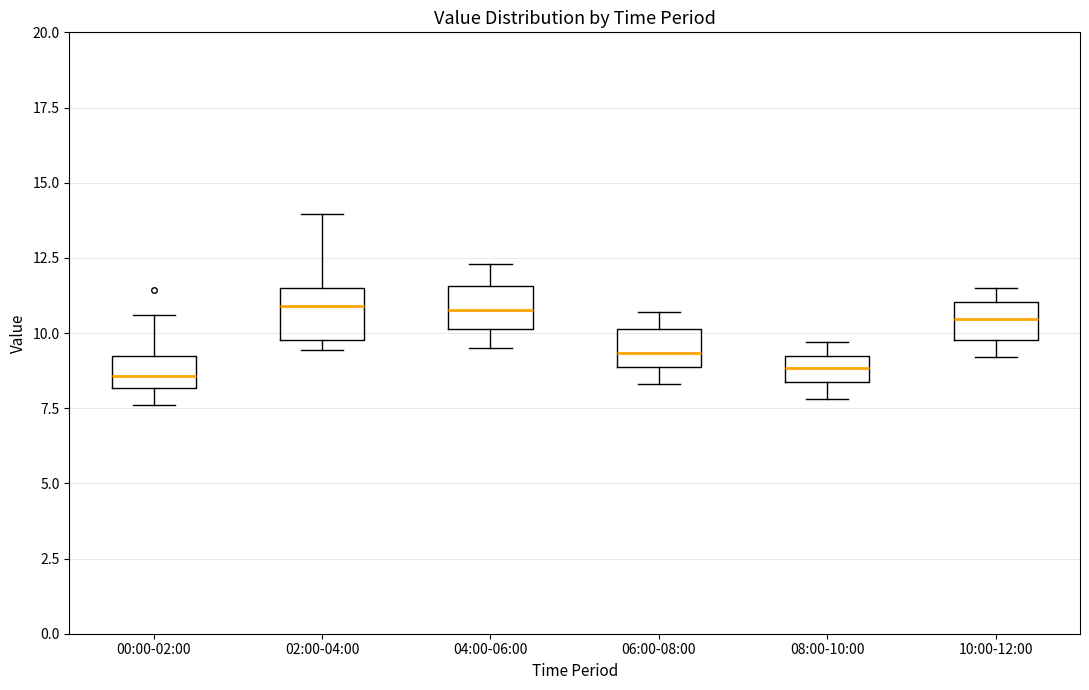

Reading left to right, read every box against the y-axis: the position of its median line, the range the box covers, and the ends of its whiskers. The values are not printed on the chart, so give them approximately, as read against the axis.

00:00-02:00: median 8.5, box 8.0 to 9.0, whiskers 7.5 to 10.5
02:00-04:00: median 11.0, box 10.0 to 11.5, whiskers 9.5 to 14.0
04:00-06:00: median 11.0, box 10.0 to 11.5, whiskers 9.5 to 12.5
06:00-08:00: median 9.5, box 9.0 to 10.0, whiskers 8.5 to 10.5
08:00-10:00: median 9.0 (inside the box), box 8.5 to 9.0, whiskers 8.0 to 9.5
10:00-12:00: median 10.5, box 10.0 to 11.0, whiskers 9.0 to 11.5